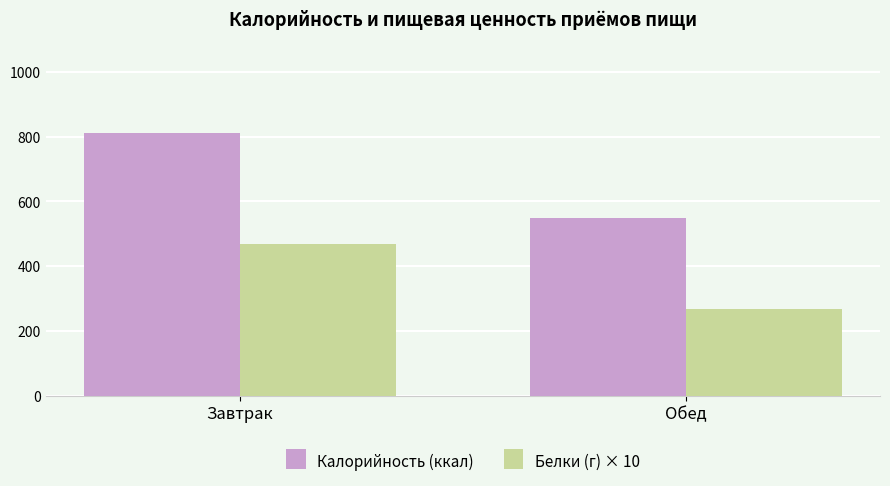

What is the spread (max minus min) of values at Обед?

278